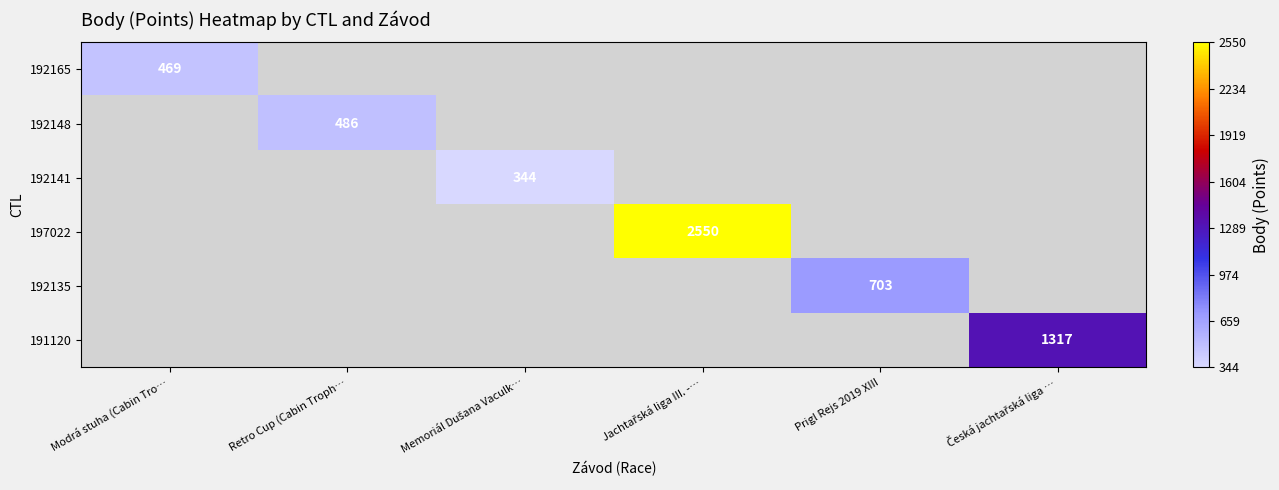

At how many categories does at least one series exceed 497?

3